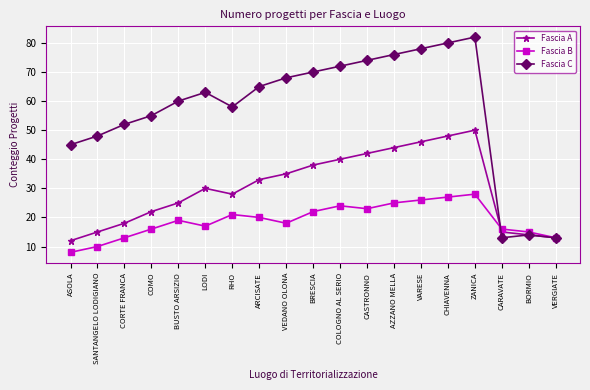

Is this an area chart (filled region under the line)?

No